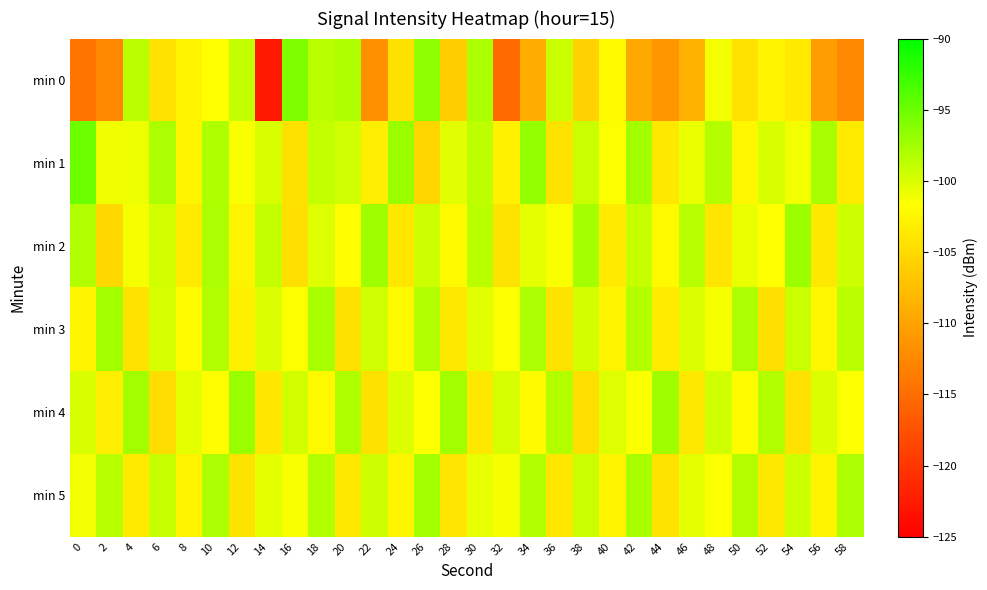

Which series has the largest range (max minus min)?

min 0